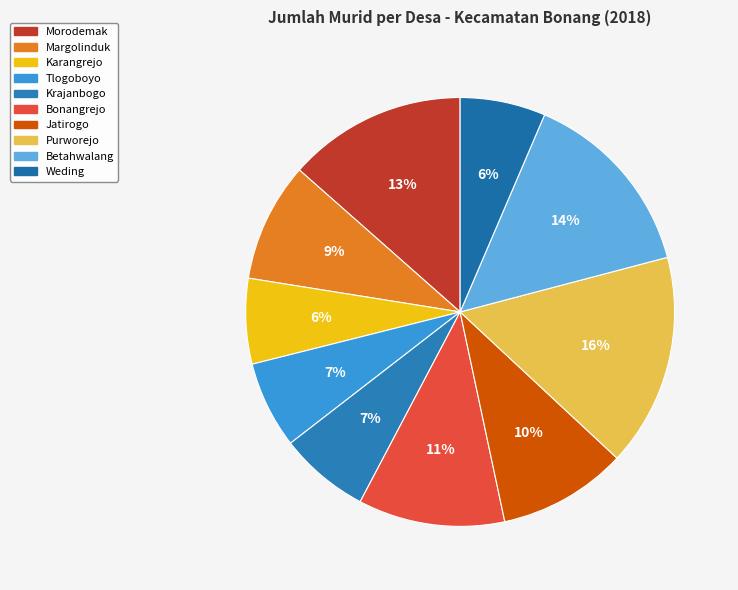

How much of the chart is everything except Betahwalang?

85.5%